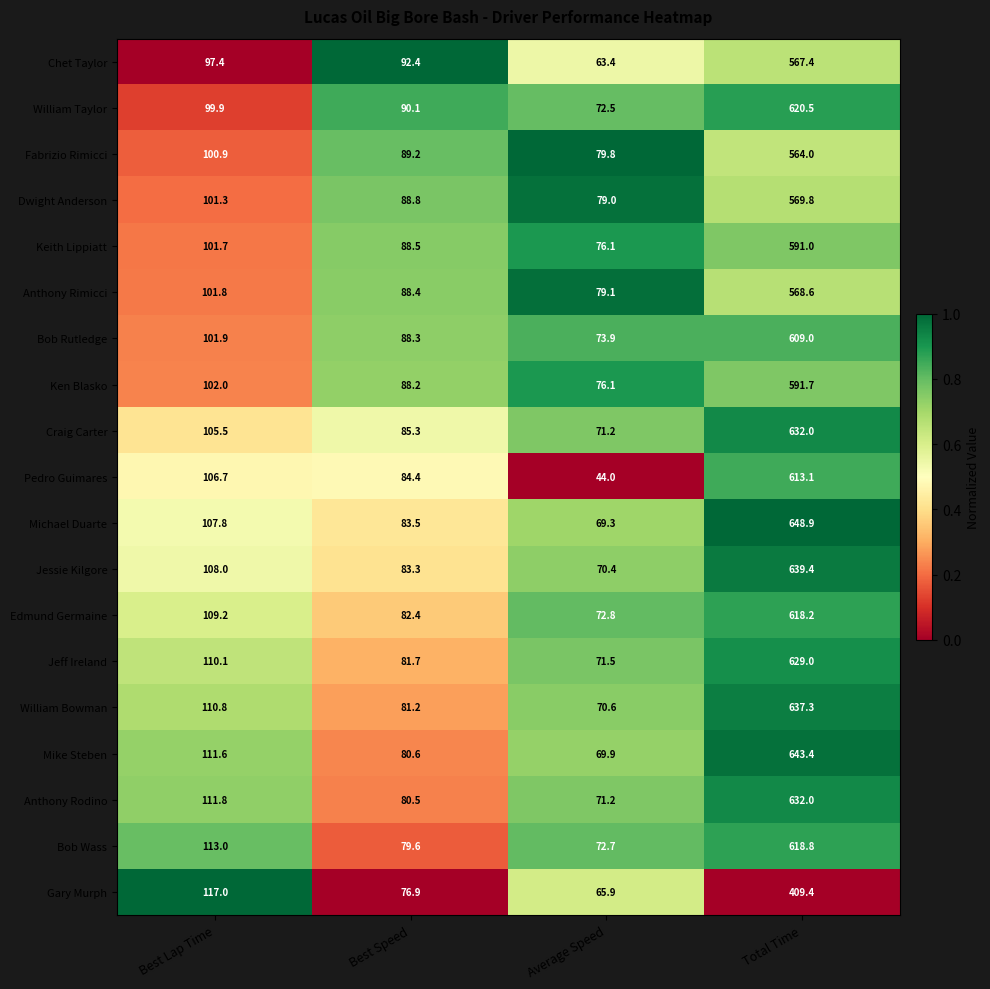

At Best Speed, list the series in order from largest to smallest.

Chet Taylor, William Taylor, Fabrizio Rimicci, Dwight Anderson, Keith Lippiatt, Anthony Rimicci, Bob Rutledge, Ken Blasko, Craig Carter, Pedro Guimares, Michael Duarte, Jessie Kilgore, Edmund Germaine, Jeff Ireland, William Bowman, Mike Steben, Anthony Rodino, Bob Wass, Gary Murph